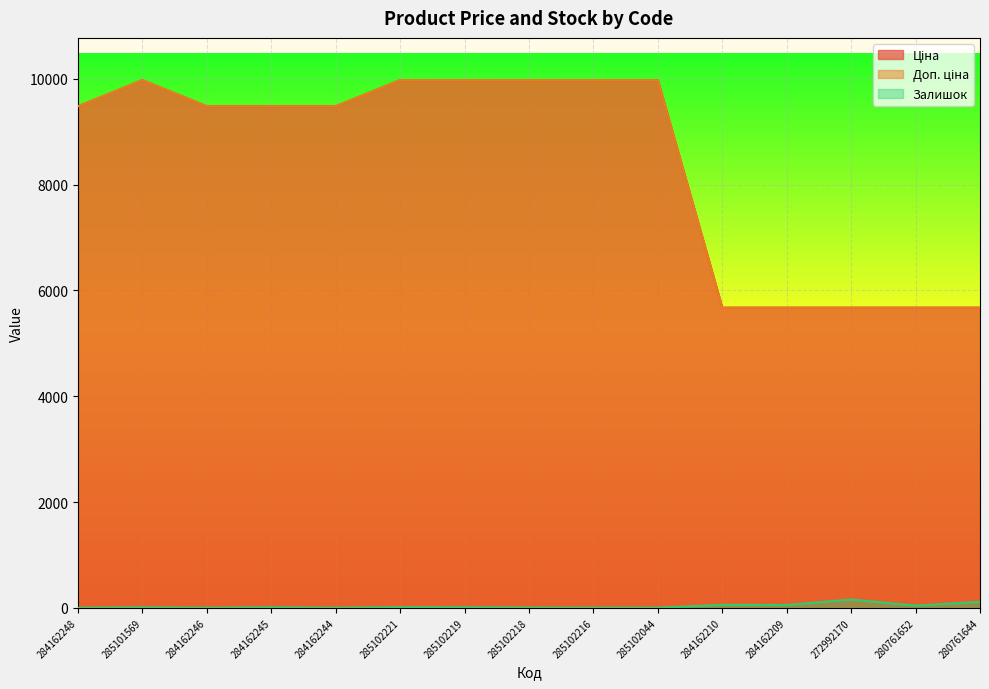

What is the difference between the second highest and minimum values in the Доп. ціна series?

4301.2